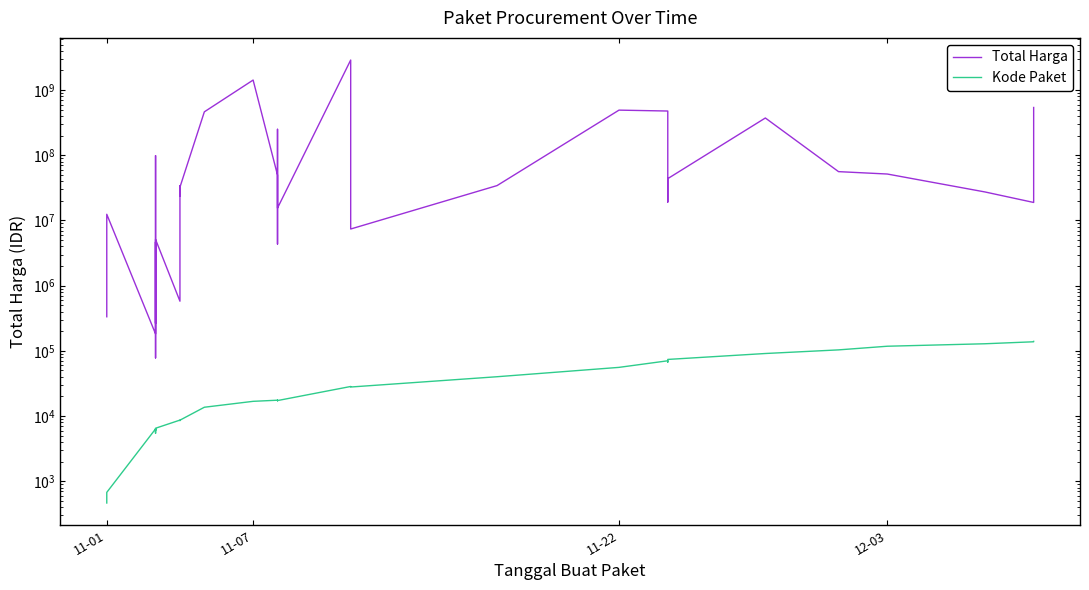

What are all the series names shown in the legend?

Total Harga, Kode Paket